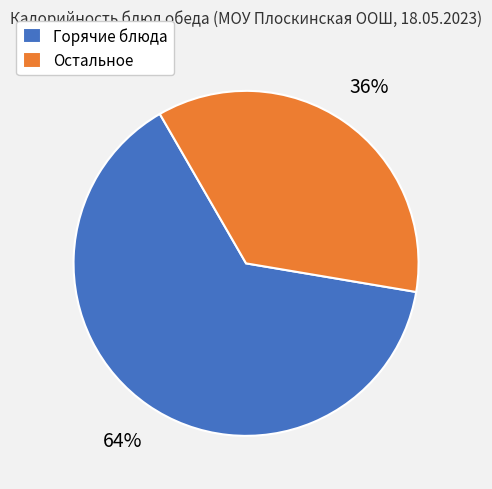

To the nearest percent, what percentage of the pie is Горячие блюда?

64%